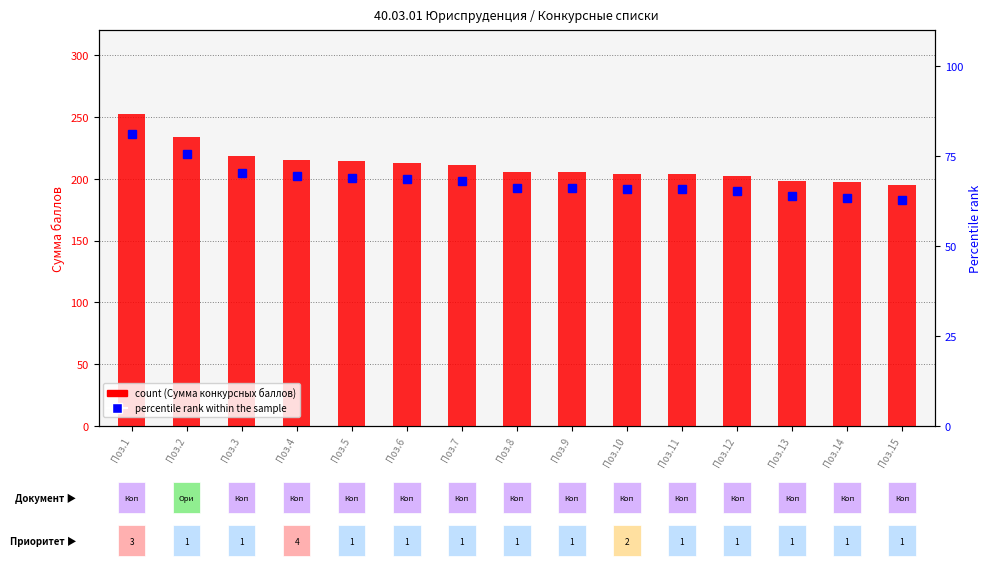

What is the difference between the percentile rank within the sample values at Поз.15 and Поз.11?

2.9